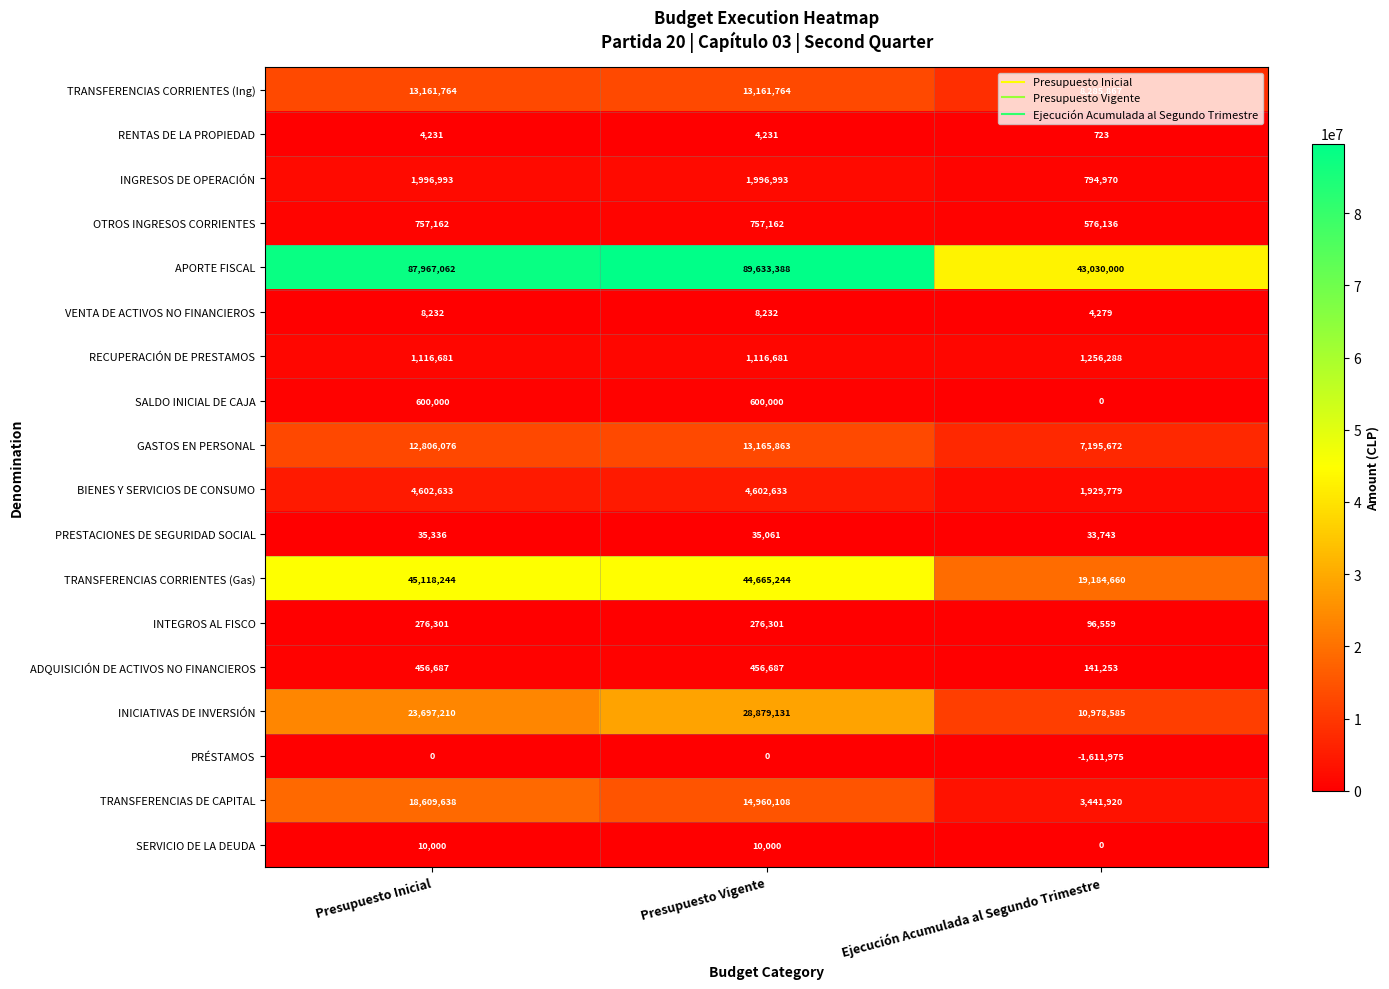

Which series has the largest total across all categories?

APORTE FISCAL